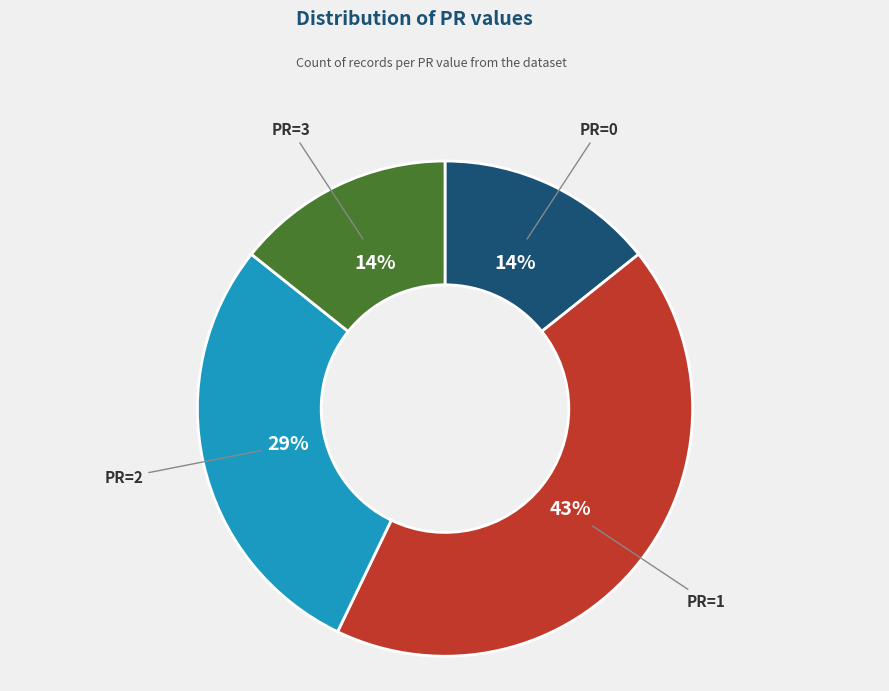

Is there any slice that represents more than half of the pie?

No